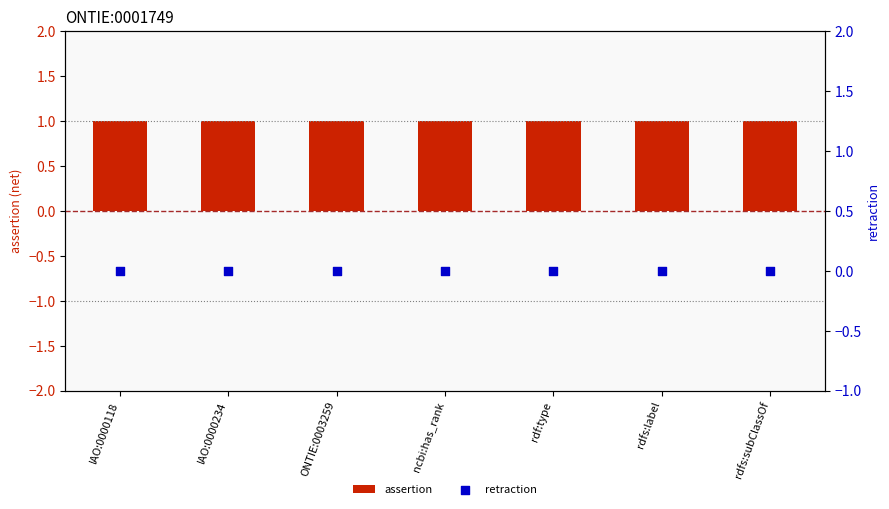

At which category is the sum across all series the highest?

IAO:0000118